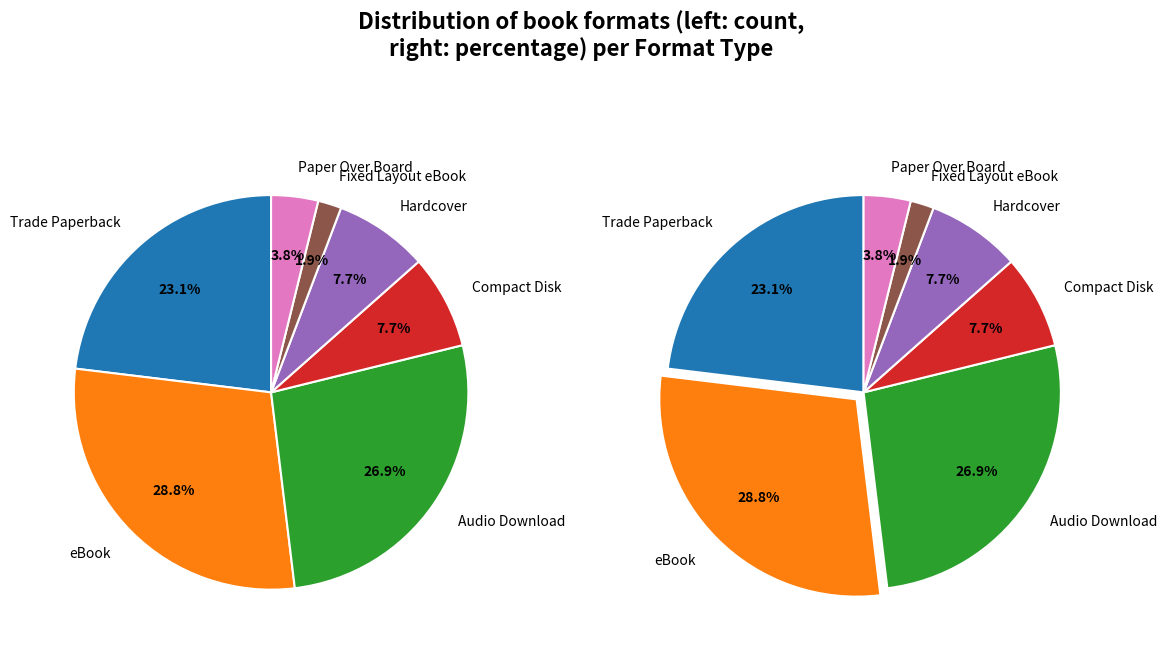

To the nearest percent, what percentage of the pie is eBook?

29%